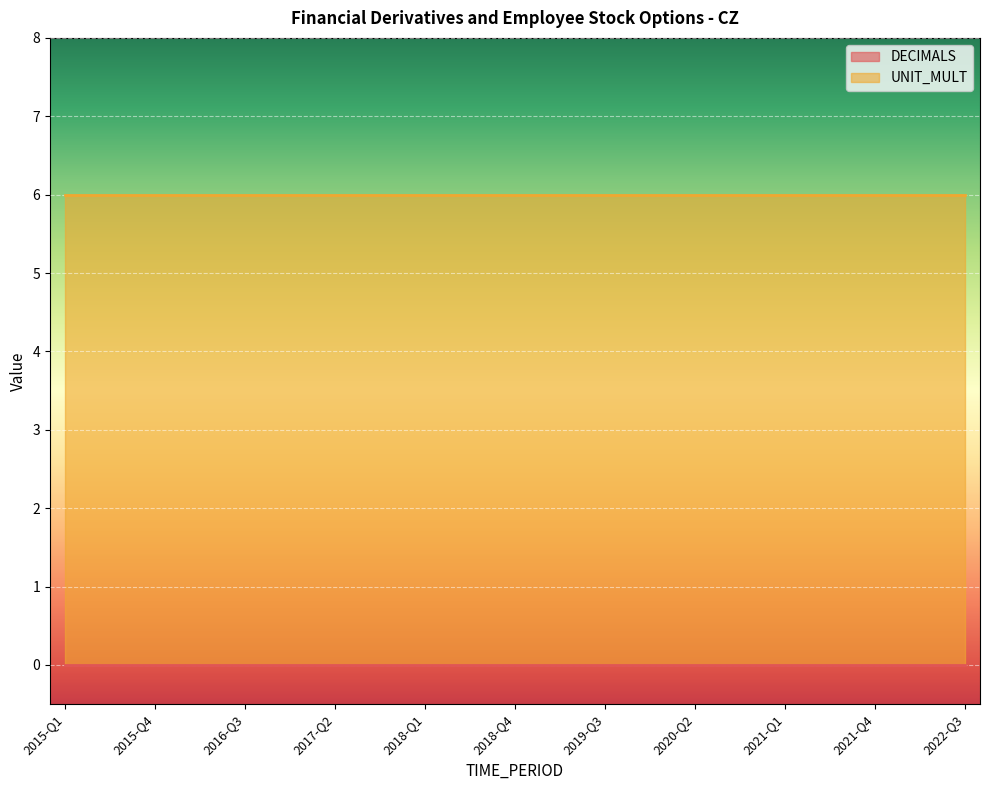

What position from the left is 2018-Q4?

16